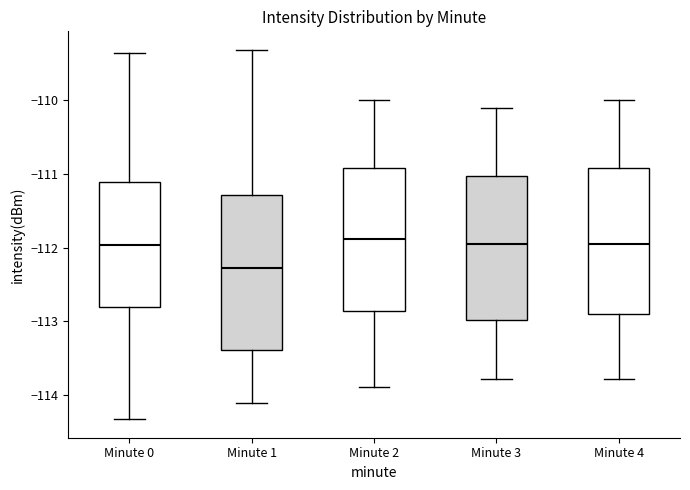

Comparing the boxes themselves (not the whiskers), which one is the tallest?

Minute 1